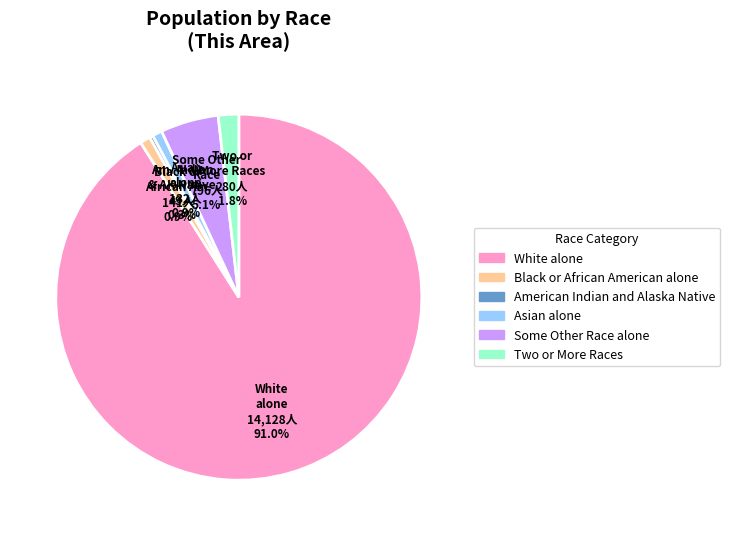

Which slice is the smallest?

American Indian and Alaska Native